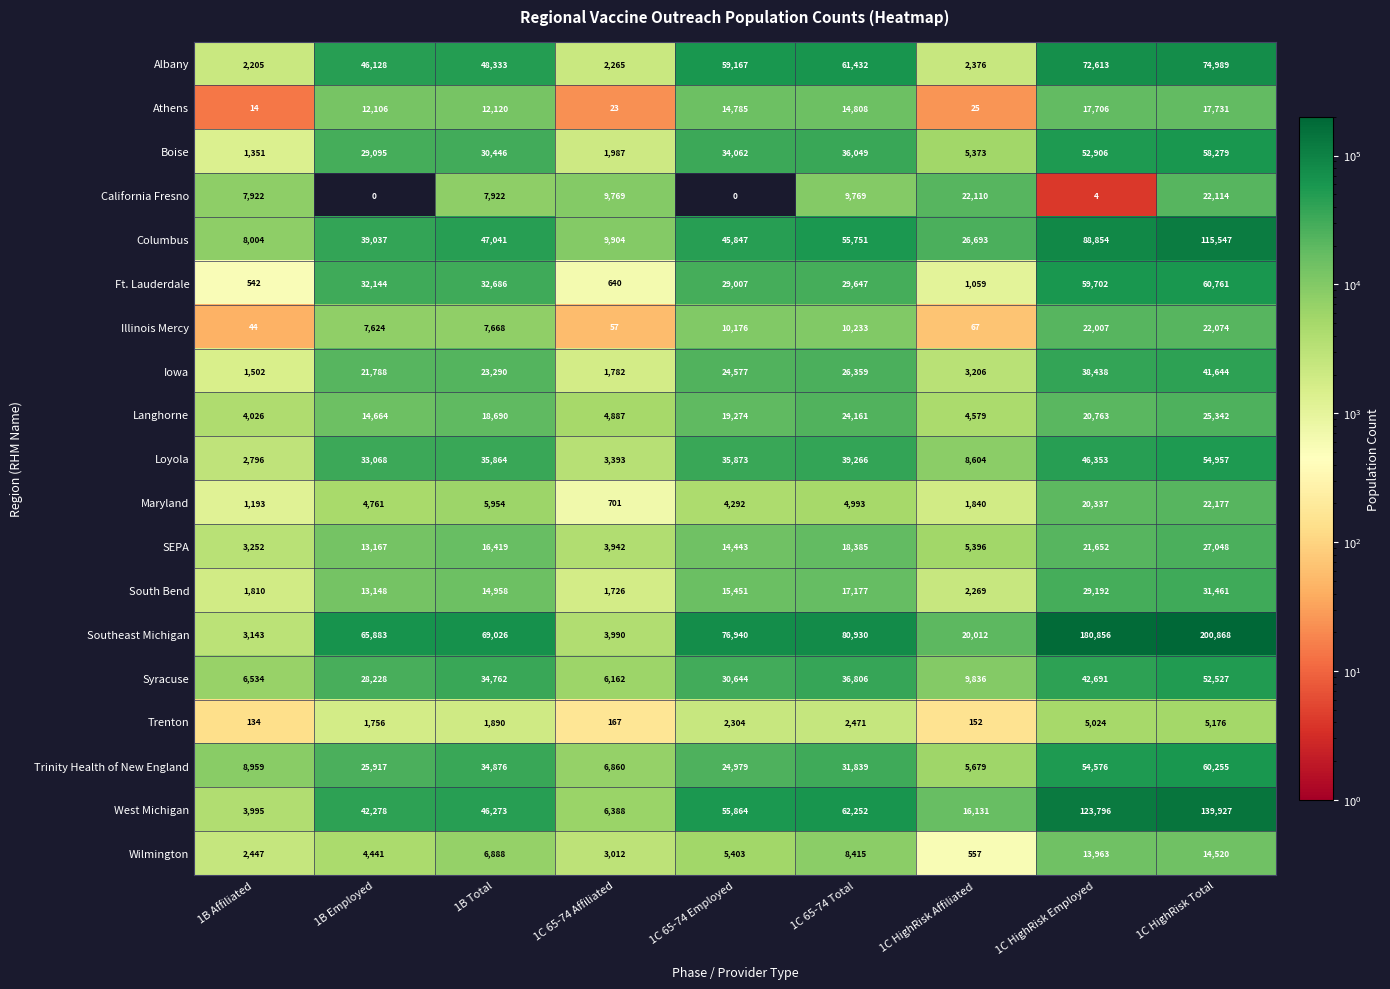

Which category has the highest value in the Albany series?

1C HighRisk Total